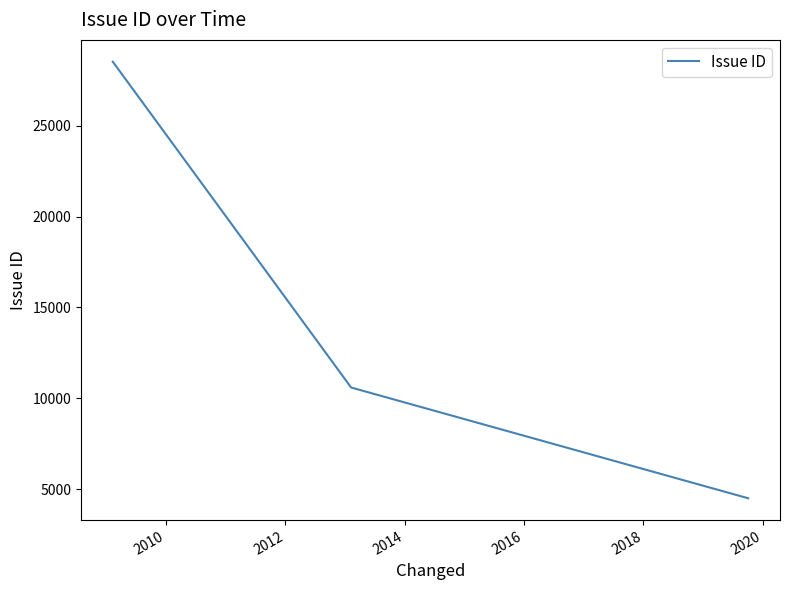

How many categories are shown in the chart?

3